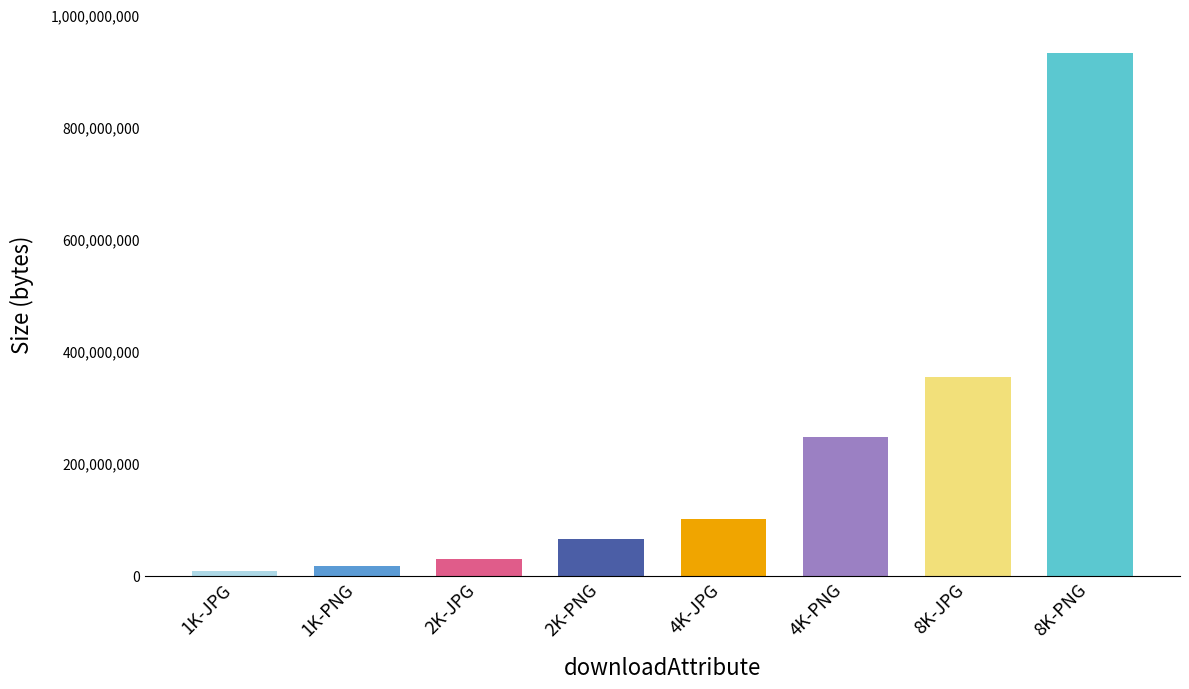

Rank the categories by value from highest to lowest.

8K-PNG, 8K-JPG, 4K-PNG, 4K-JPG, 2K-PNG, 2K-JPG, 1K-PNG, 1K-JPG